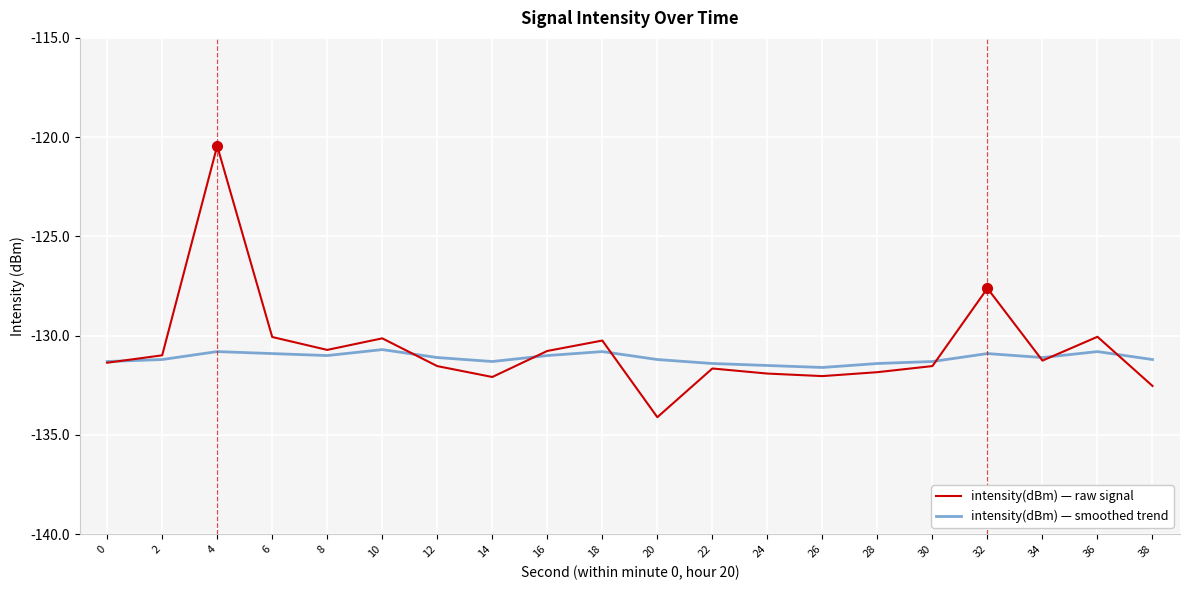

How many distinct data groups are displayed?

2